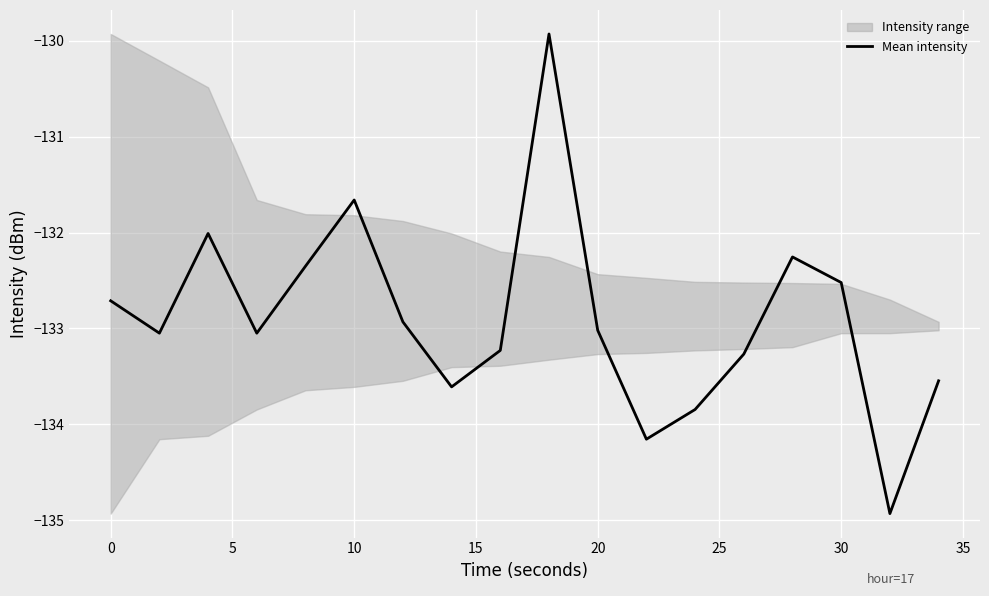

How many points are higher than both their immediate neighbors (excluding endpoints)?

4